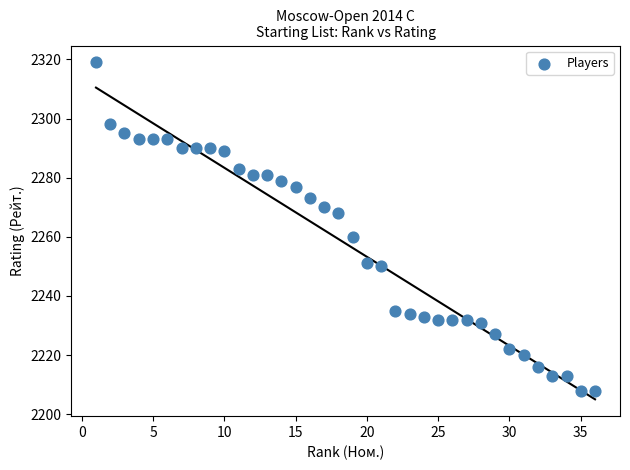

What is the range of Y values (max minus min)?

111